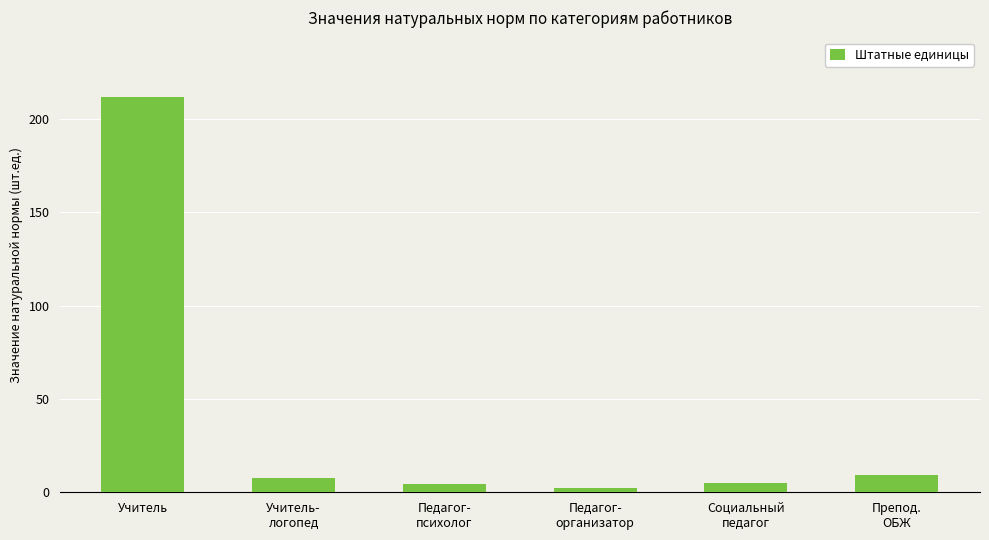

What is the difference between the maximum and second lowest values?

207.2